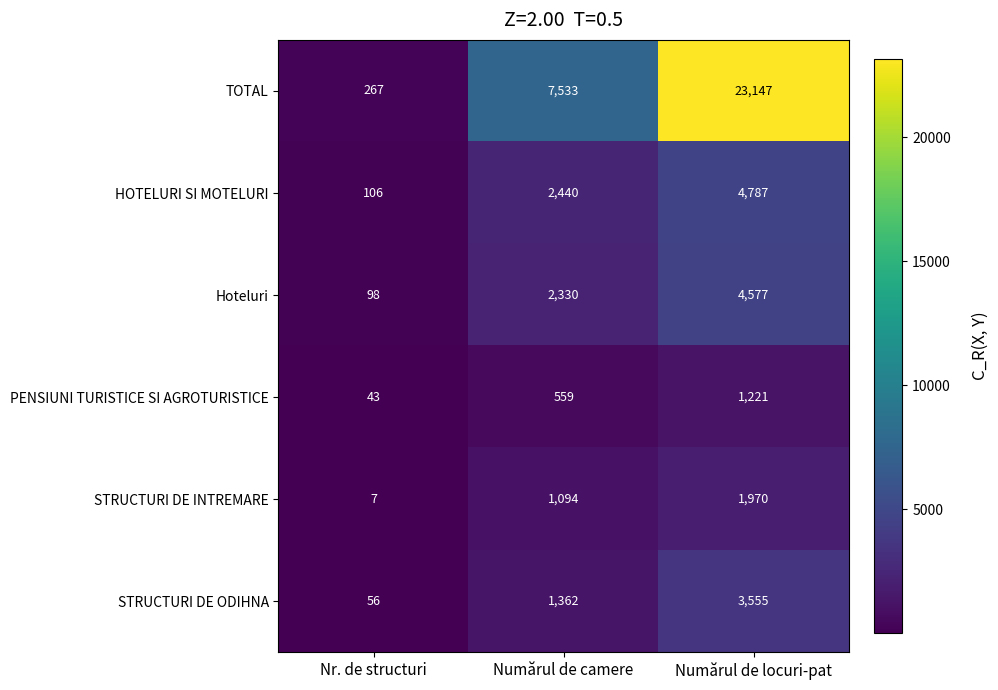

Between Nr. de structuri and Numărul de locuri-pat, which series saw the biggest shift?

TOTAL